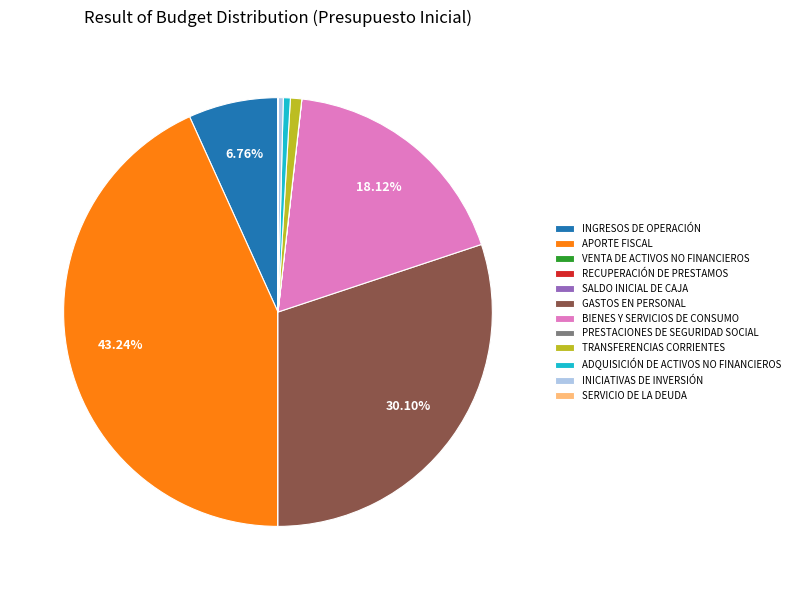

Does any single category account for the majority?

No